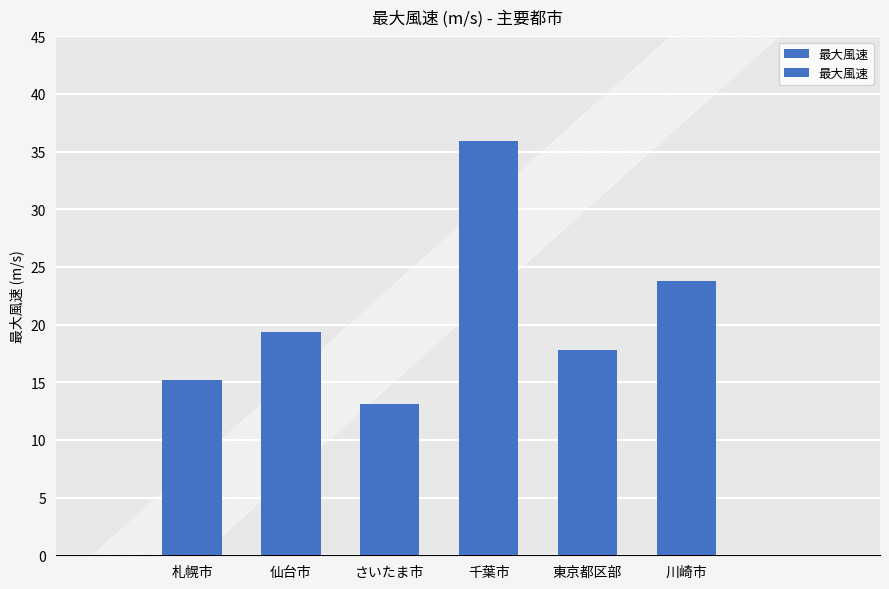

List the labels in order of value, largest first.

千葉市, 川崎市, 仙台市, 東京都区部, 札幌市, さいたま市